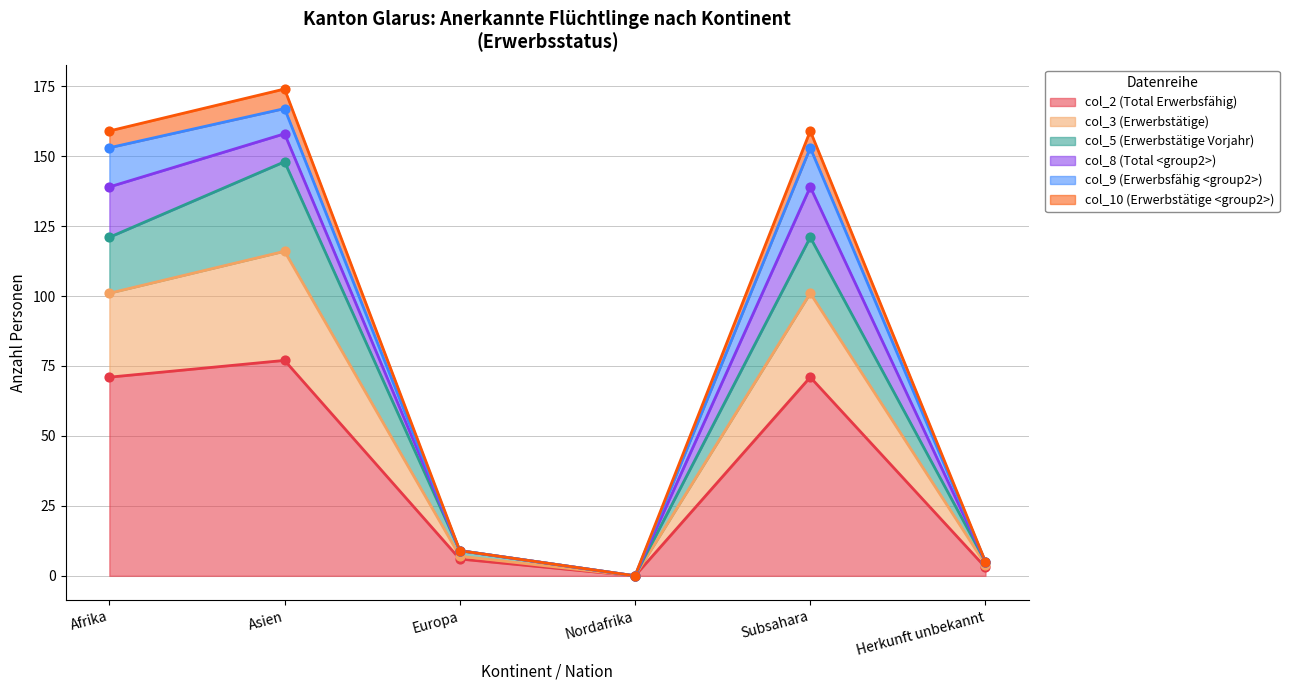

True or false: col_2 (Total Erwerbsfähig) has a value of 71 at Subsahara.

True